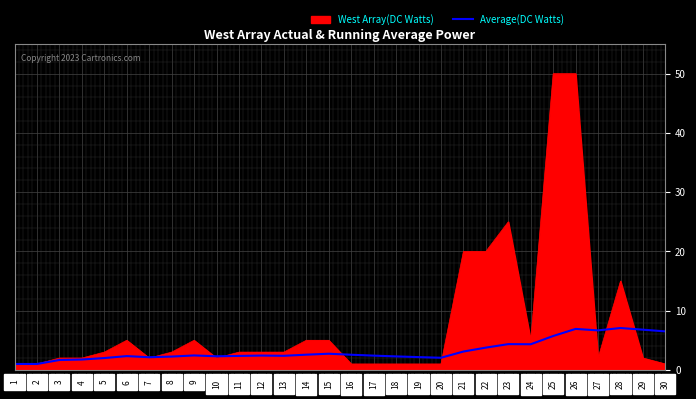

True or false: West Array(DC Watts) has a value of 1.0 at 17.

True